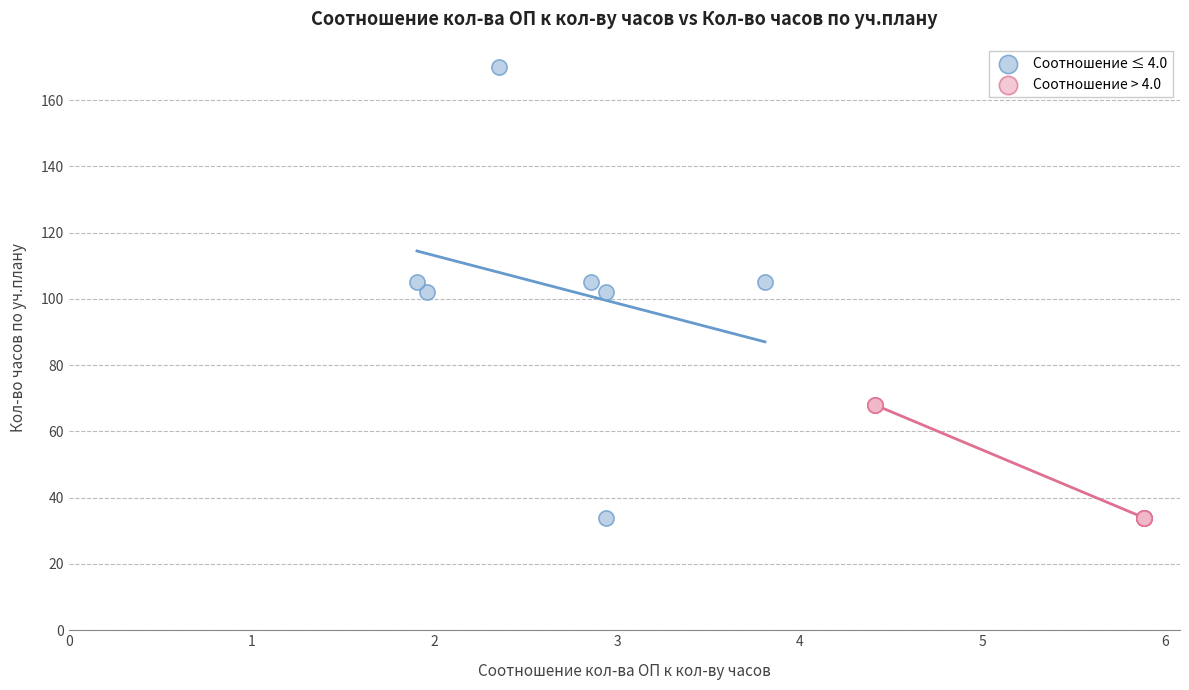

Which series has the widest spread of Y values?

Соотношение ≤ 4.0